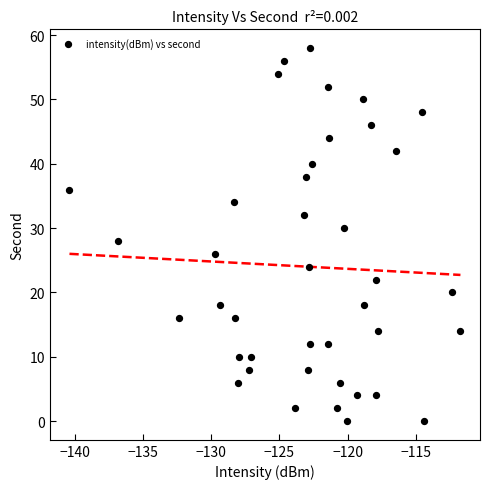

What is the range of Y values (max minus min)?

58